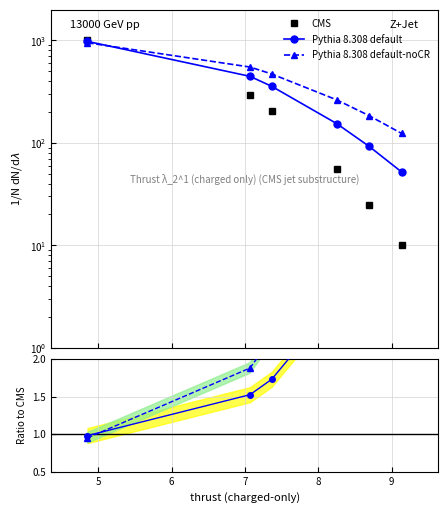

What is the difference between the maximum and minimum values in the CMS series?

988.8